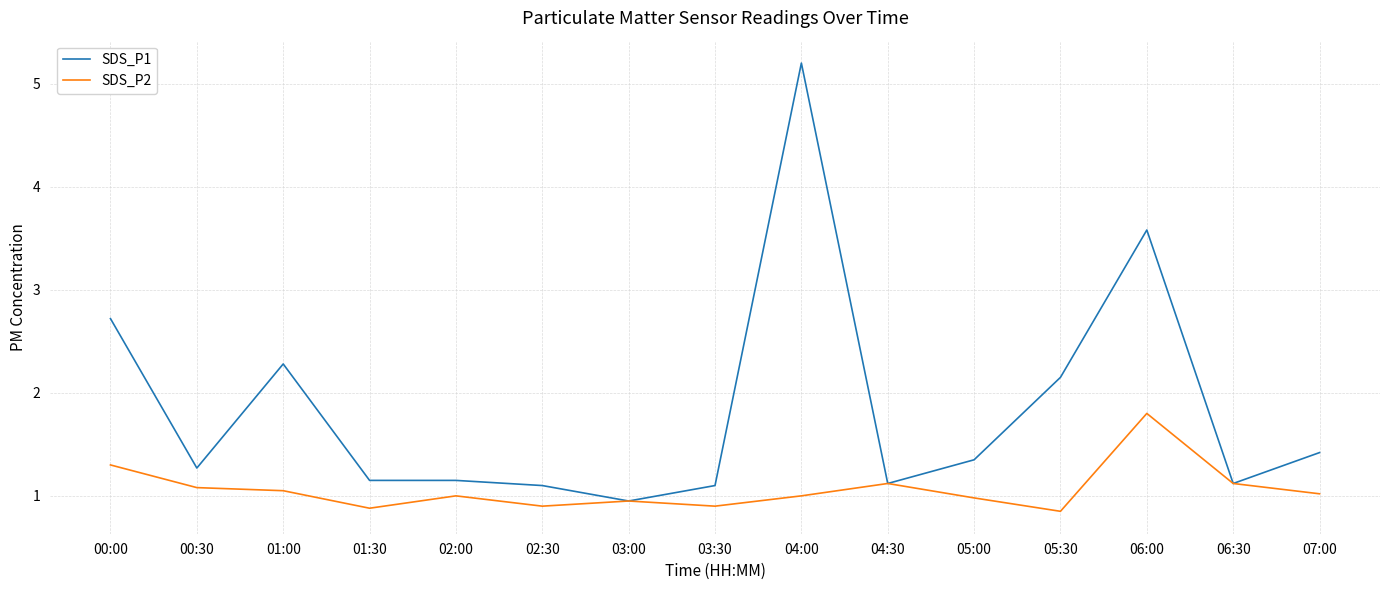

What position from the left is 03:30?

8